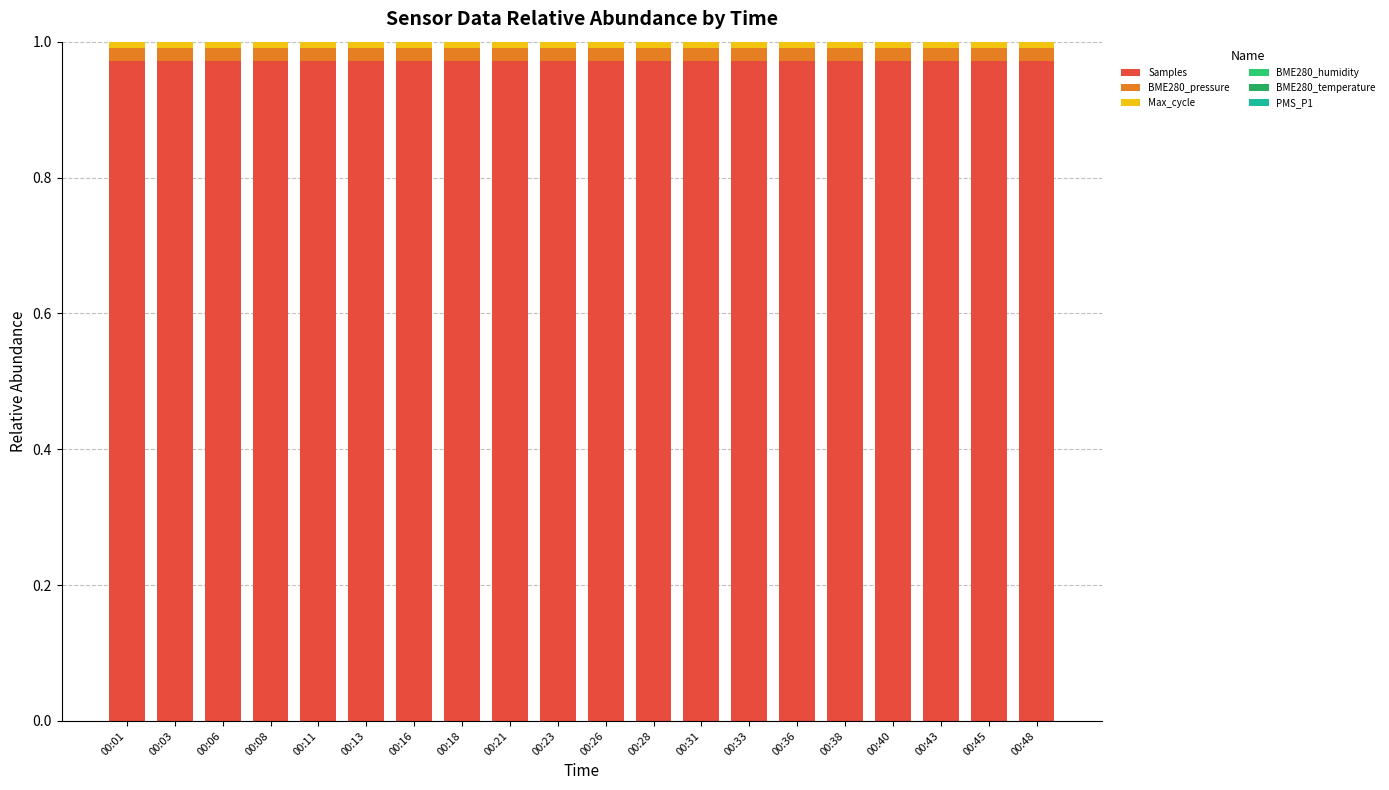

What is the sum of all Max_cycle values?

0.2